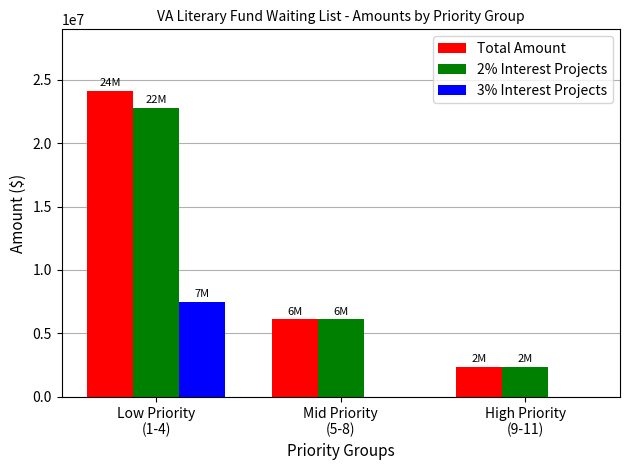

How many values in the 3% Interest Projects series exceed 0?

1